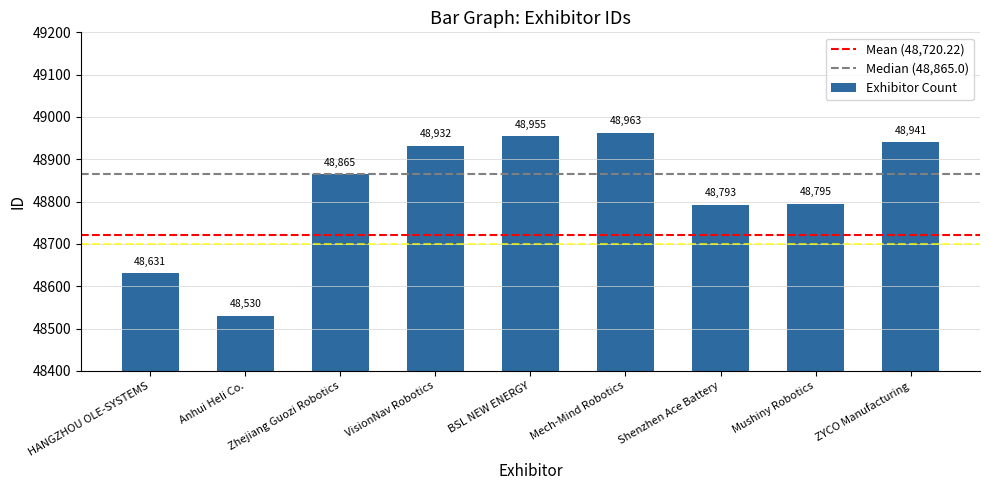

The value at Mushiny Robotics is 33974. True or false?

False